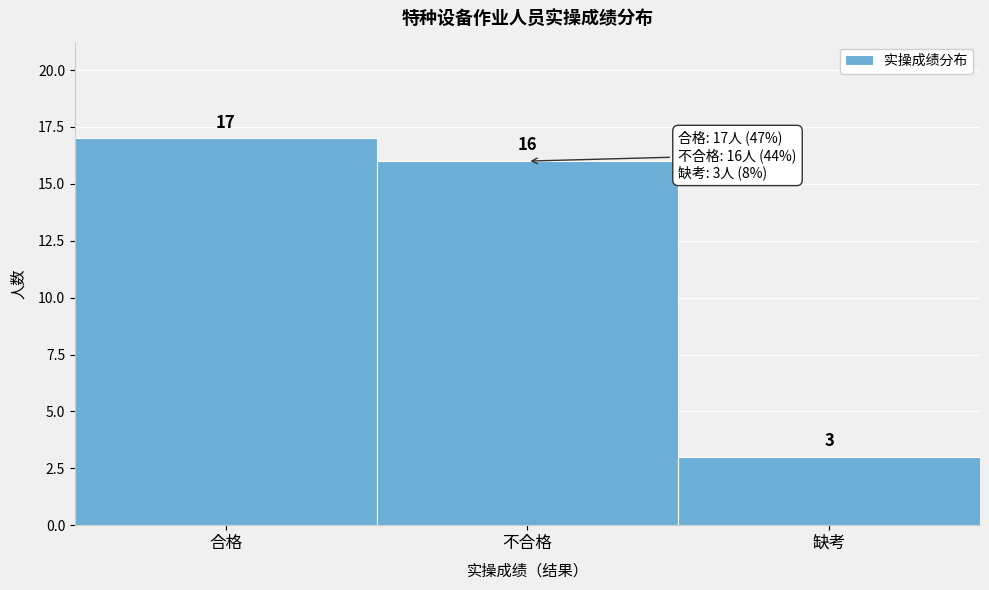

Reading left to right, what are all the values shown in this chart?

合格=17	不合格=16	缺考=3